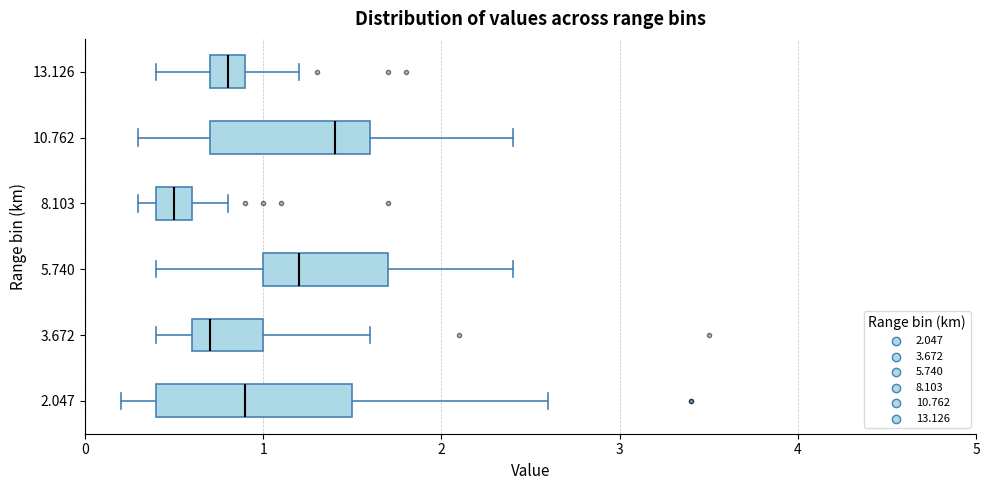

Which box has the furthest to the right median line?

10.762